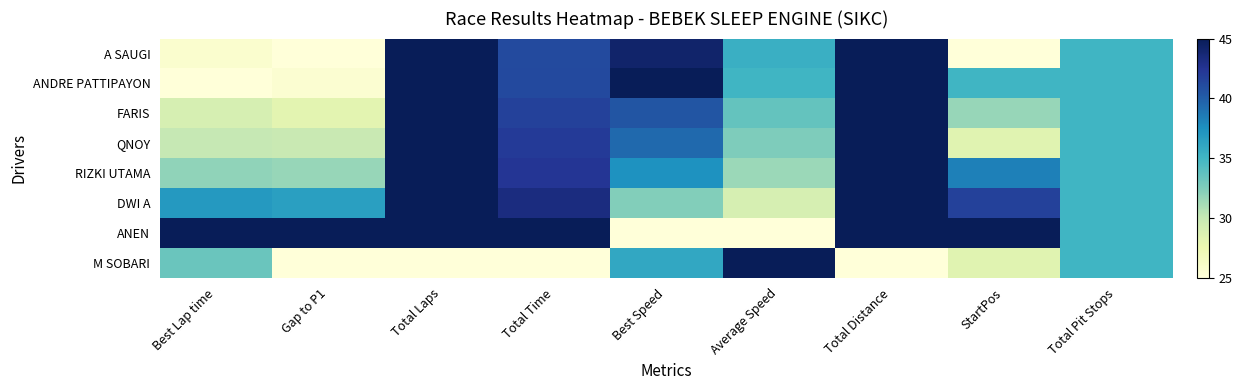

What is the difference between the highest and lowest values at Best Speed?

20.0